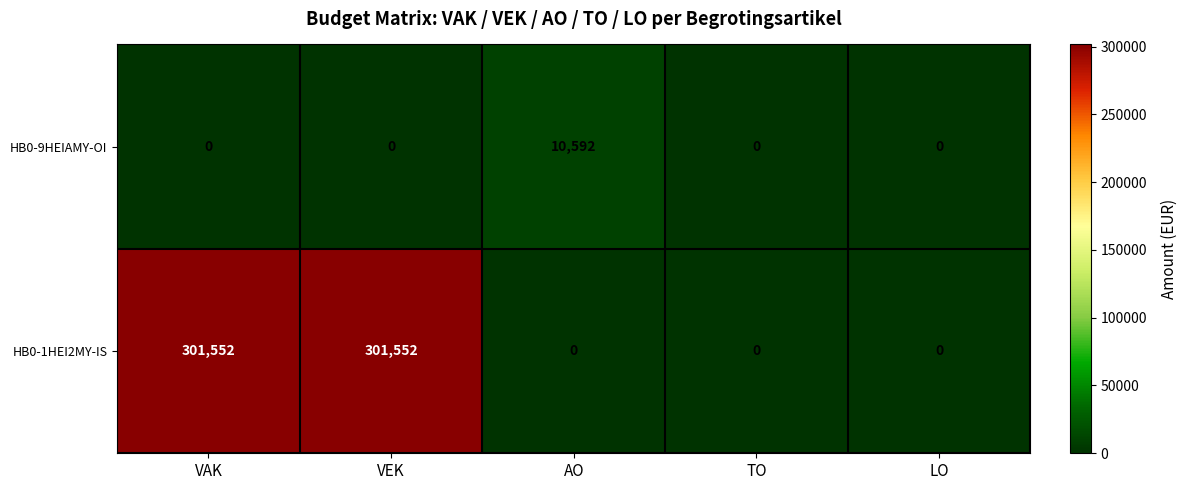

Rank the series by their maximum value, from lowest to highest.

HB0-9HEIAMY-OI, HB0-1HEI2MY-IS